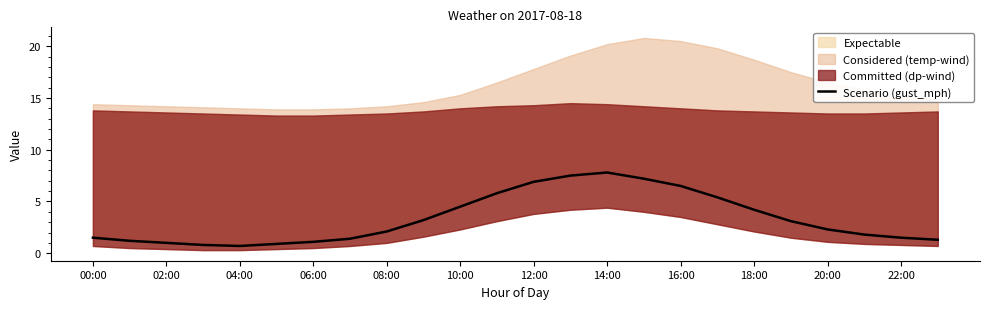

How many data points are less than 2?

11